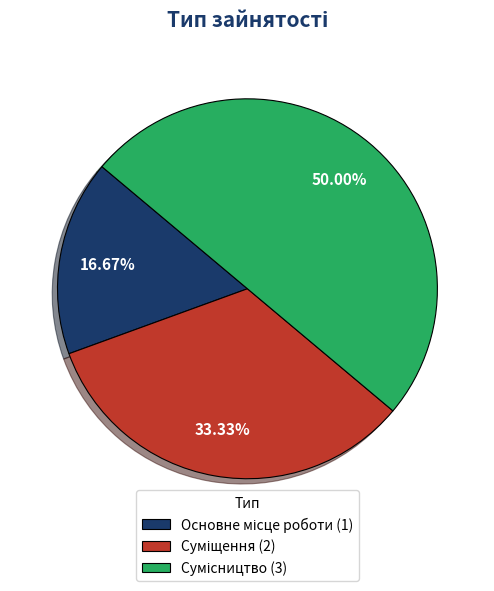

The Суміщення slice represents 26% of the pie. True or false?

False